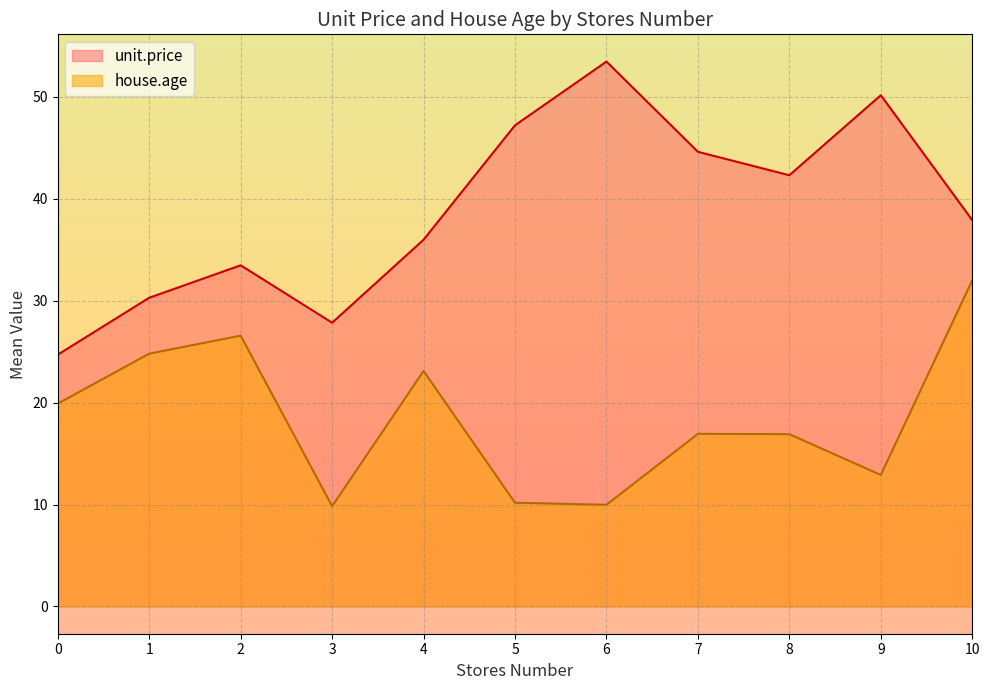

List the series in order of their peak value, highest first.

unit.price, house.age